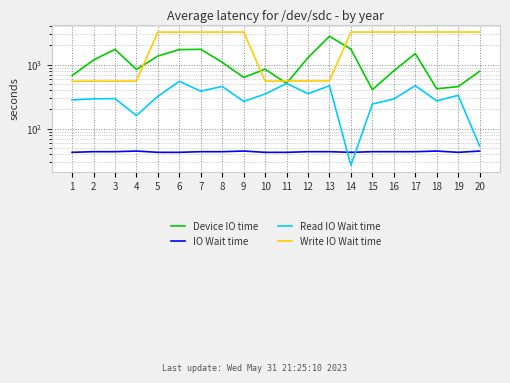

Reading left to right, list all the values displayed in this chart.

Device IO time: 673.7	1176.0	1725.3	840.0	1358.4	1709.9	1727.8	1083.2	630.0	846.2	509.9	1280.6	2759.3	1740.0	405.5	800.9	1481.6	420.0	453.6	785.4
IO Wait time: 43.0	44.0	44.0	45.0	43.0	43.0	44.0	44.0	45.0	43.0	43.0	44.0	44.0	43.0	44.0	44.0	44.0	45.0	43.0	45.0
Read IO Wait time: 281.0	293.0	295.0	161.0	320.0	549.0	385.0	457.0	267.0	348.0	509.0	352.0	469.0	27.0	243.0	291.0	470.0	272.0	332.0	54.0
Write IO Wait time: 550.0	551.0	552.0	553.0	3202.0	3203.0	3204.0	3205.0	3206.0	554.0	555.0	556.0	557.0	3207.0	3208.0	3209.0	3210.0	3211.0	3212.0	3213.0